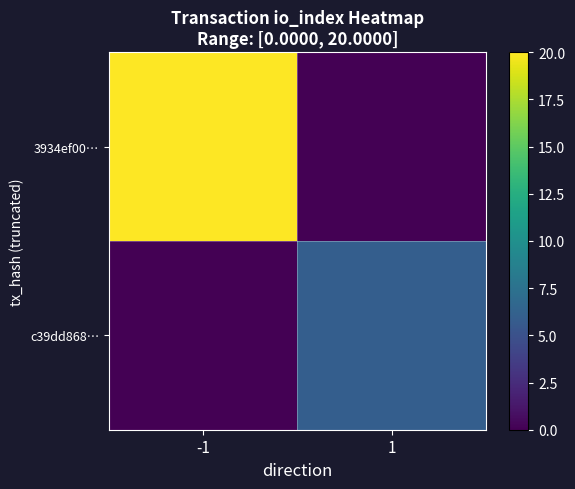

At 1, list the series in order from largest to smallest.

c39dd868…, 3934ef00…